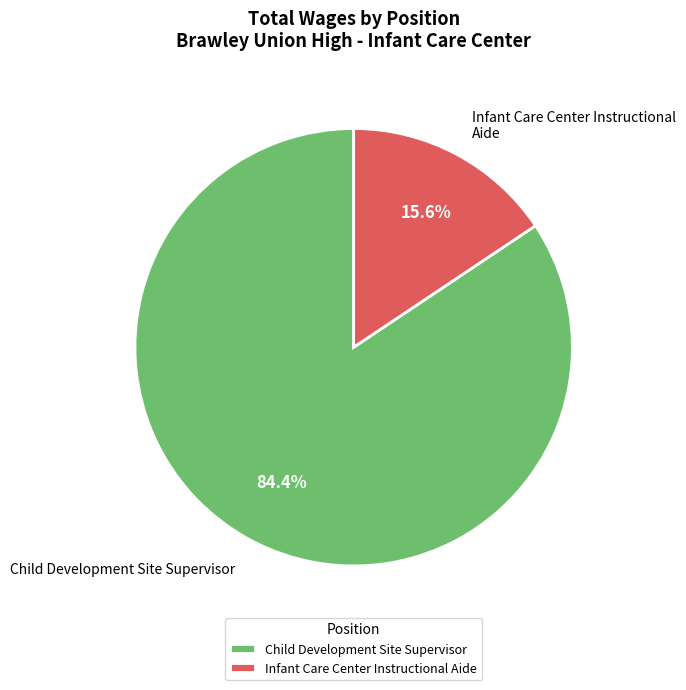

Which has a higher value, Child Development Site Supervisor or Infant Care Center Instructional Aide?

Child Development Site Supervisor